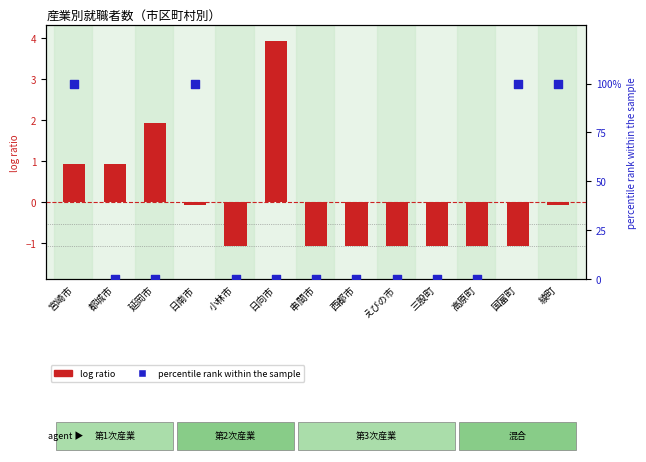

At which category is the sum across all series the highest?

宮崎市